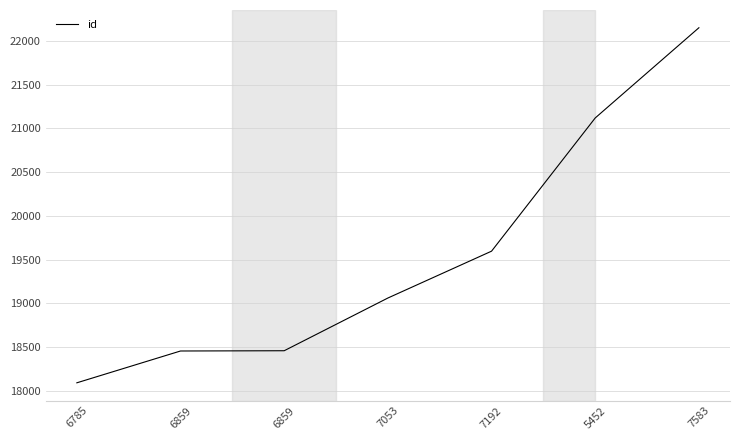

At which label does the data first exceed 19060?

7192